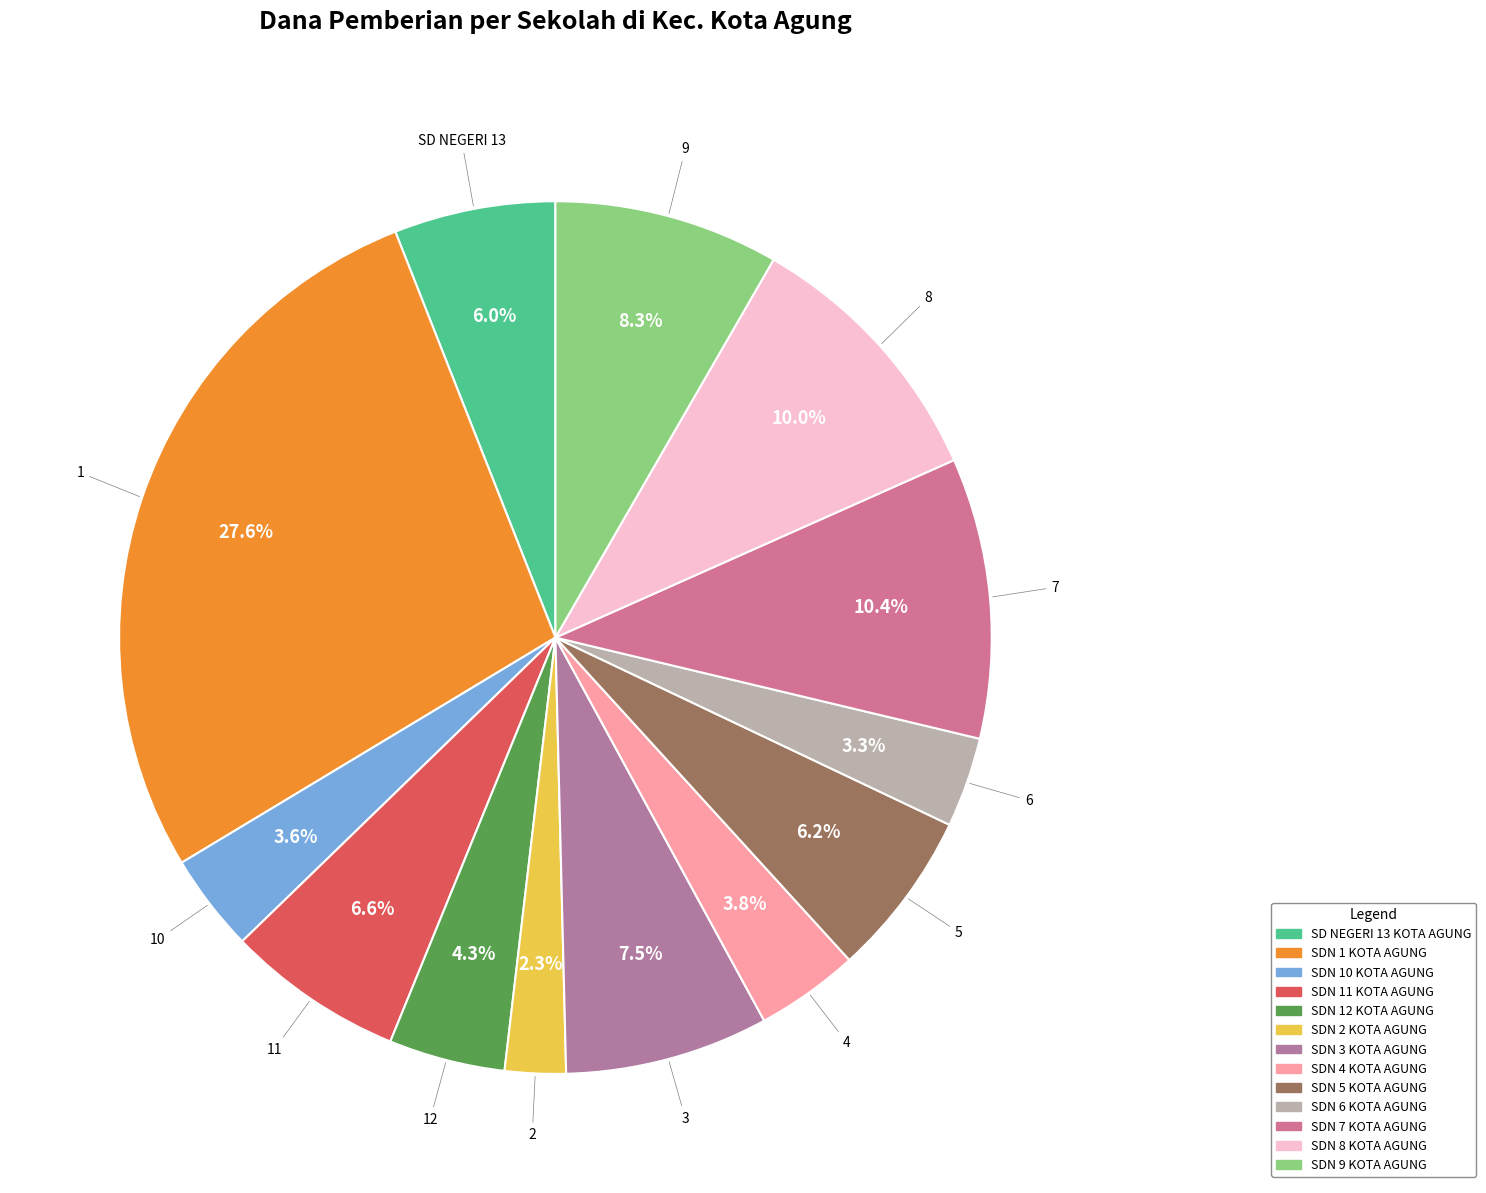

Combined, do SD NEGERI 13 KOTA AGUNG and SDN 9 KOTA AGUNG account for over 50%?

No